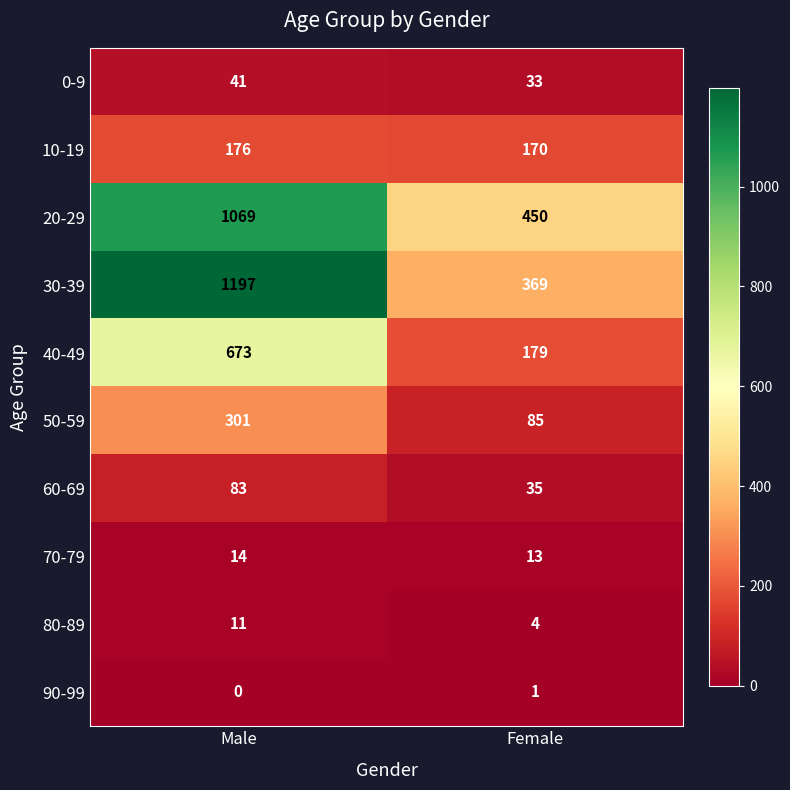

Which series has the largest total across all categories?

30-39